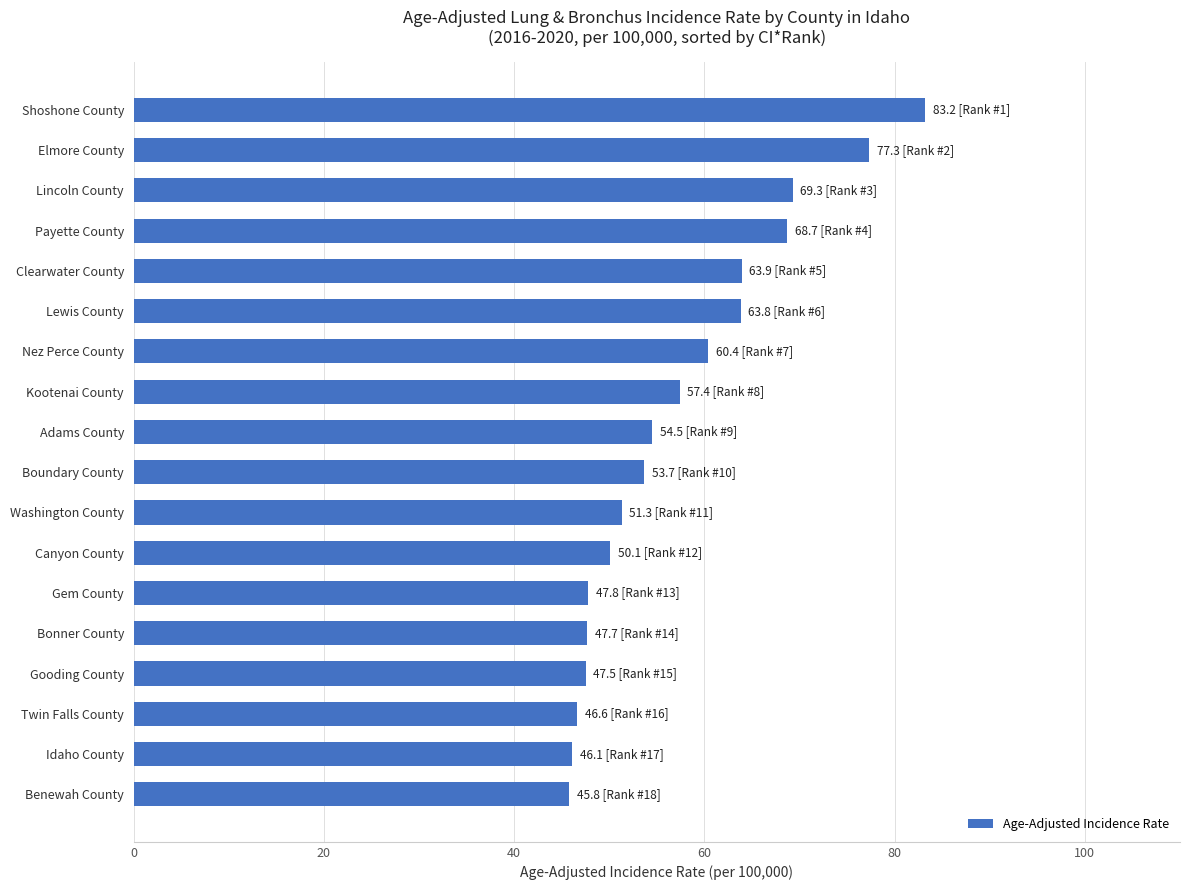

Are the bars grouped side by side (vs. stacked)?

No